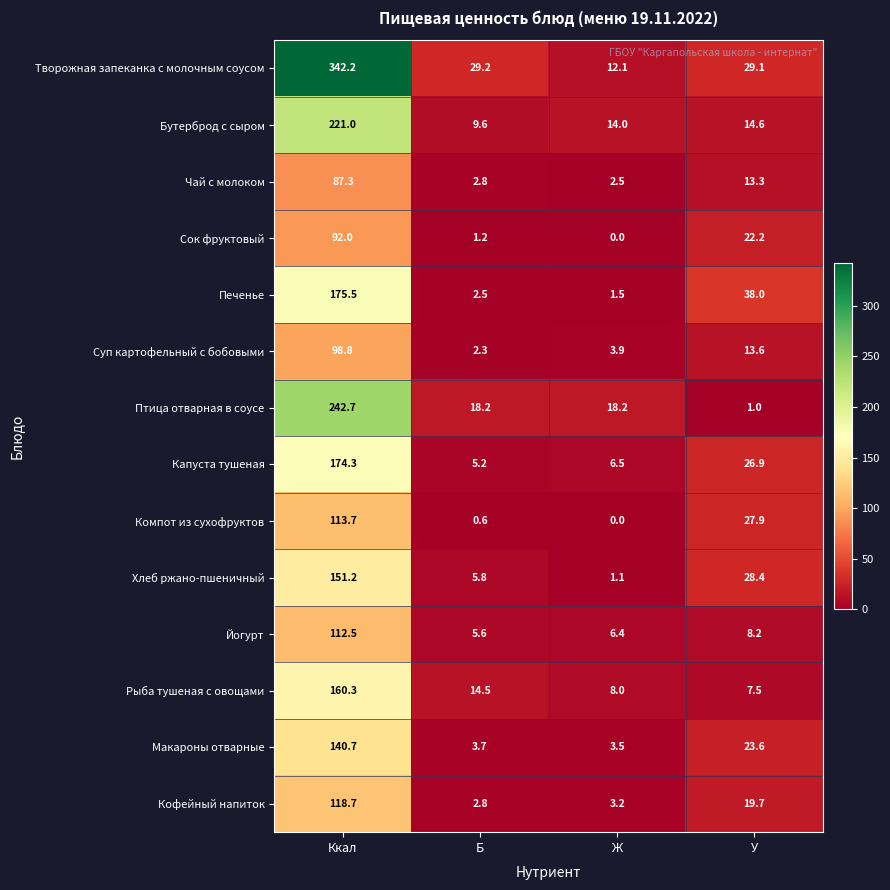

At which label does Йогурт reach its minimum?

Б